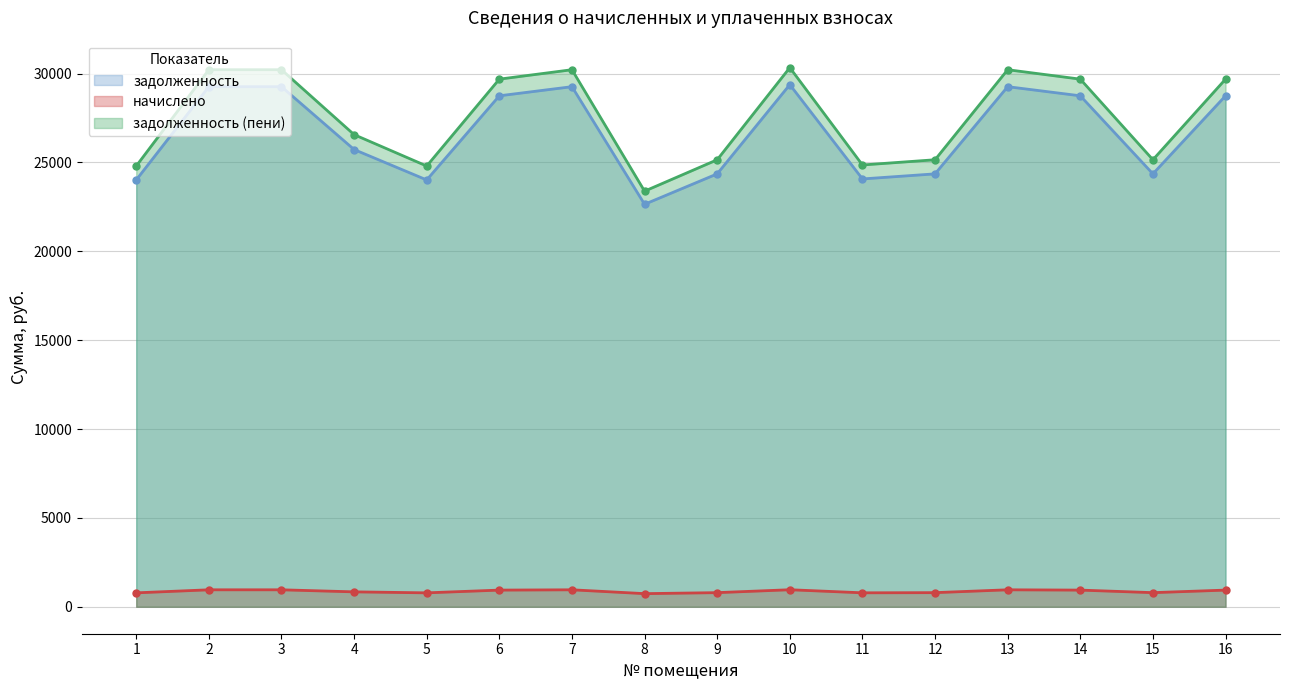

What is the minimum value shown in the chart?

738.4